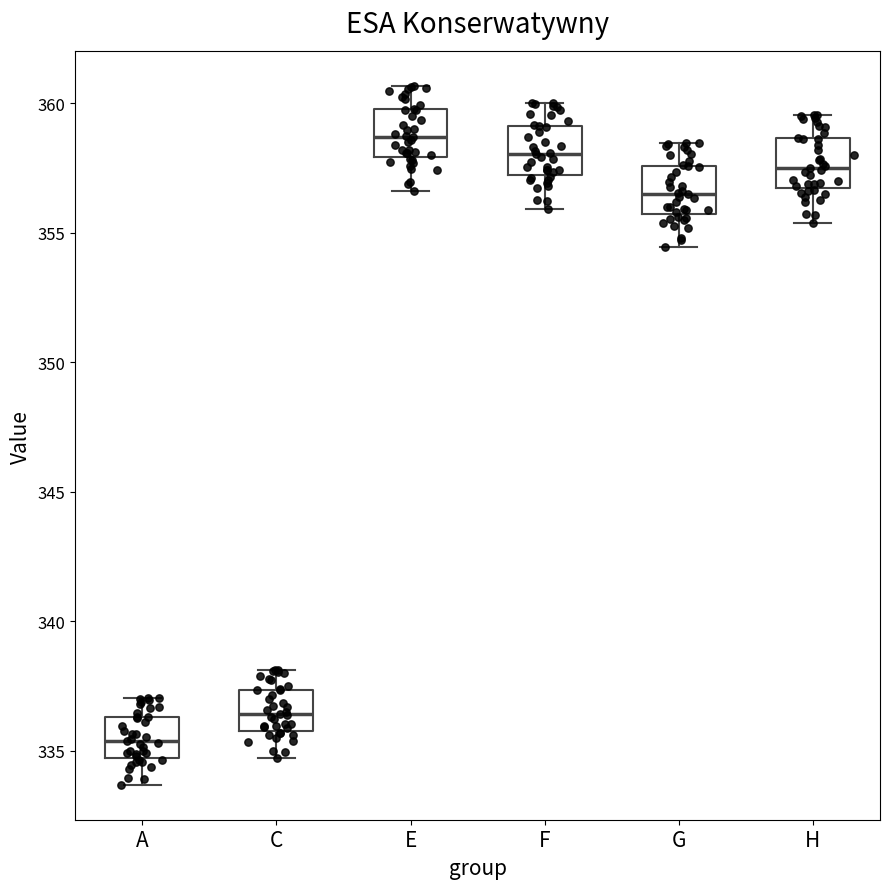

Reading left to right, read every box against the y-axis: the position of its median line, the range the box covers, and the ends of its whiskers. The values are not printed on the chart, so give them approximately, as read against the axis.

A: median 335.5, box 334.5 to 336.5, whiskers 333.5 to 337.0
C: median 336.5, box 336.0 to 337.5, whiskers 334.5 to 338.0
E: median 358.5, box 358.0 to 360.0, whiskers 356.5 to 360.5
F: median 358.0, box 357.5 to 359.0, whiskers 356.0 to 360.0
G: median 356.5, box 355.5 to 357.5, whiskers 354.5 to 358.5
H: median 357.5, box 356.5 to 358.5, whiskers 355.5 to 359.5